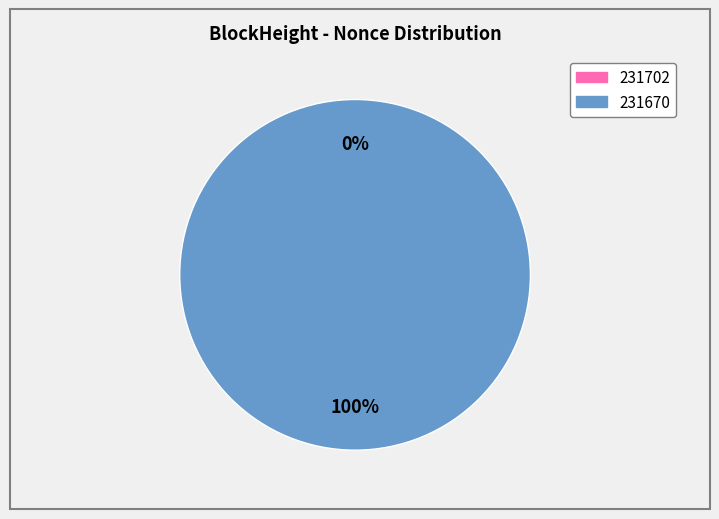

What percentage is the 231670 slice, to the nearest percent?

100%